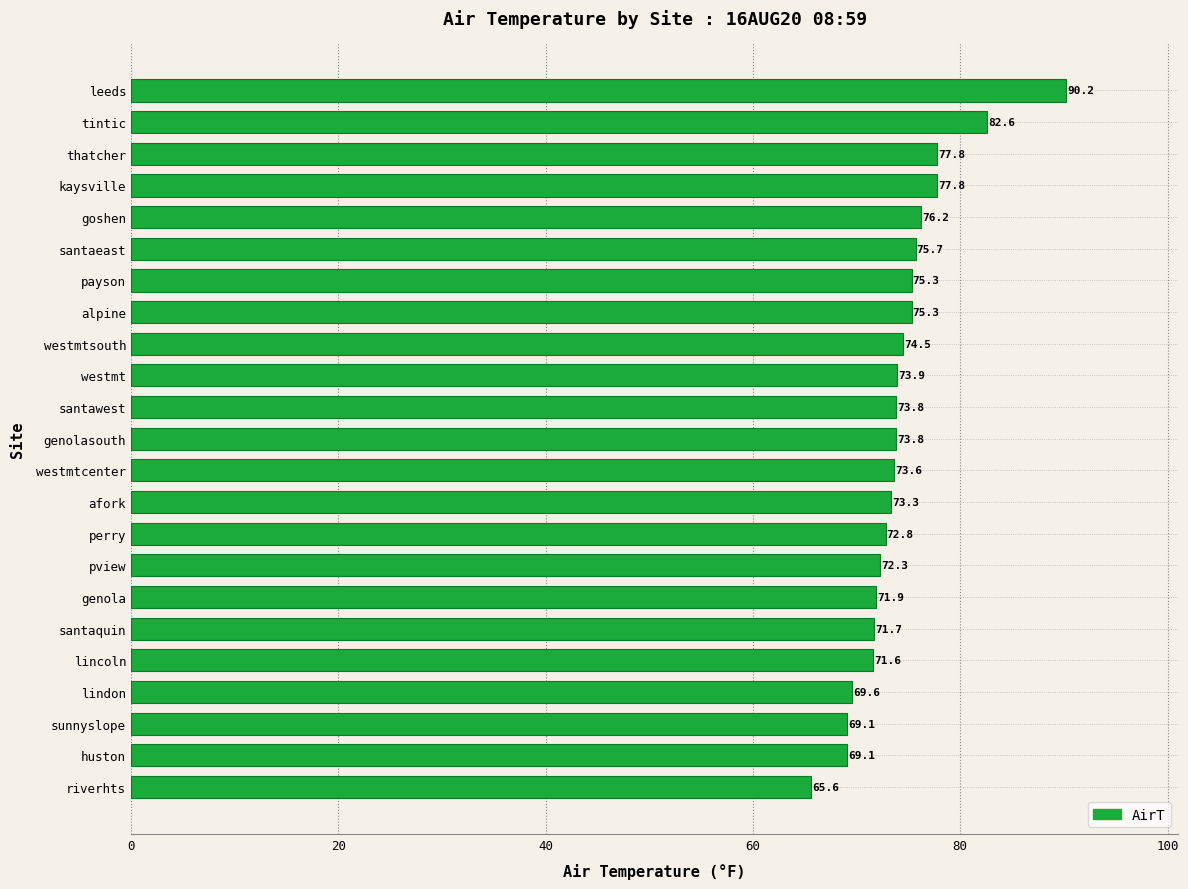

Reading top to bottom, extract all data points from this chart.

leeds=90.2	tintic=82.6	thatcher=77.8	kaysville=77.8	goshen=76.2	santaeast=75.7	payson=75.3	alpine=75.3	westmtsouth=74.5	westmt=73.9	santawest=73.8	genolasouth=73.8	westmtcenter=73.6	afork=73.3	perry=72.8	pview=72.3	genola=71.9	santaquin=71.7	lincoln=71.6	lindon=69.6	sunnyslope=69.1	huston=69.1	riverhts=65.6